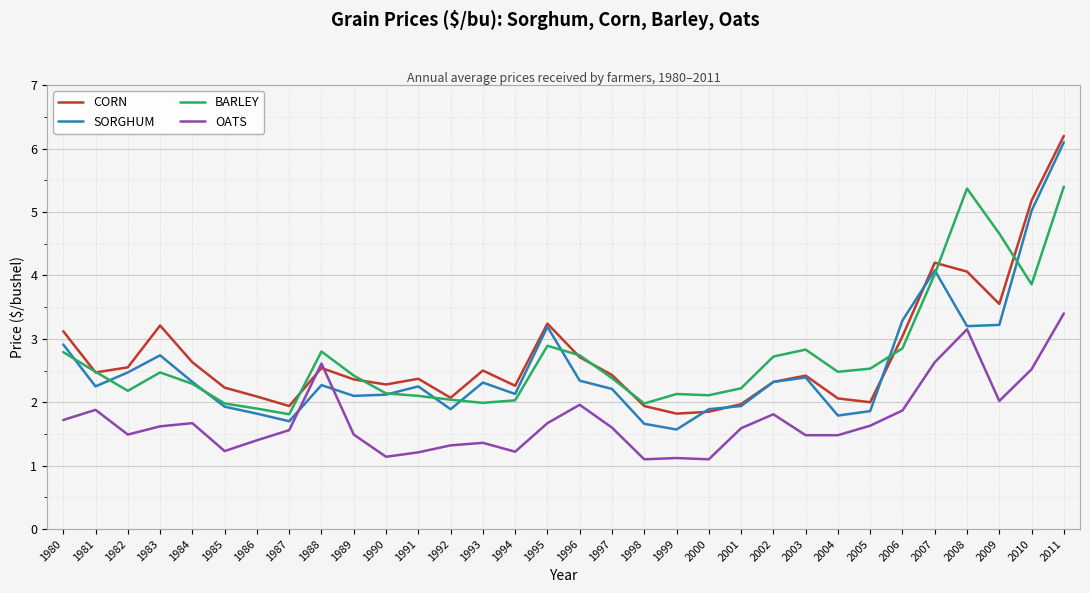

List the series in order of their peak value, highest first.

CORN, SORGHUM, BARLEY, OATS